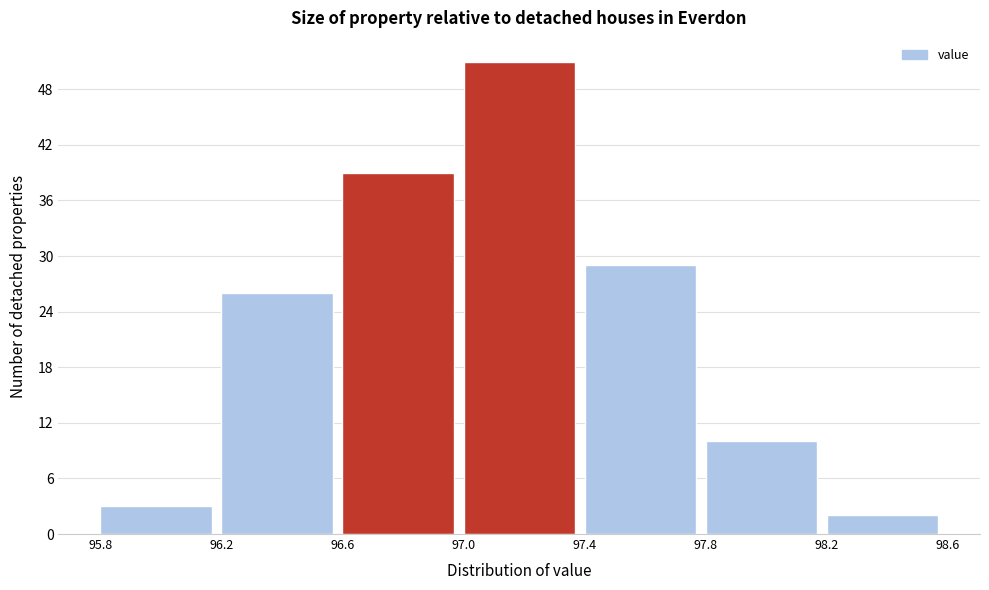

How tall is the bar that spans 97.0 to 97.4 on the x-axis? The values are not printed on the chart, so give them approximately, as read against the axis.

51